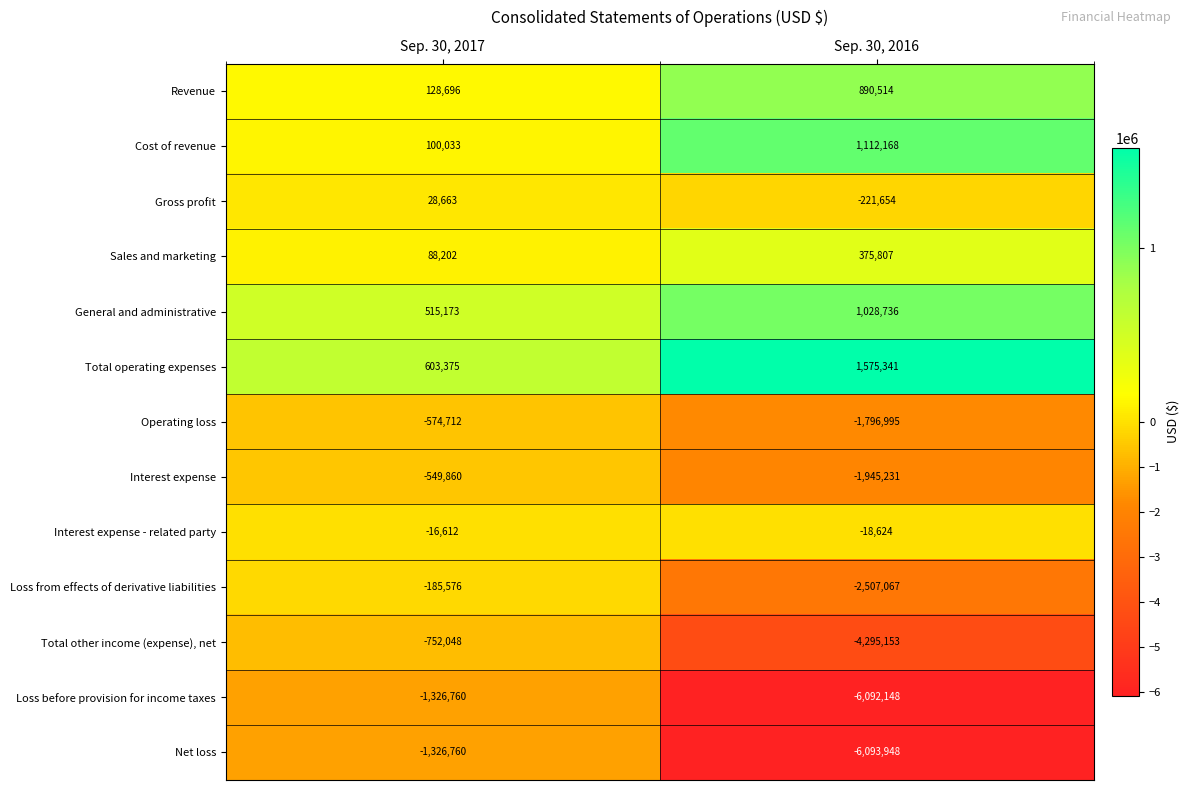

Read the Cost of revenue value at Sep. 30, 2016, to the nearest 10.

1112170